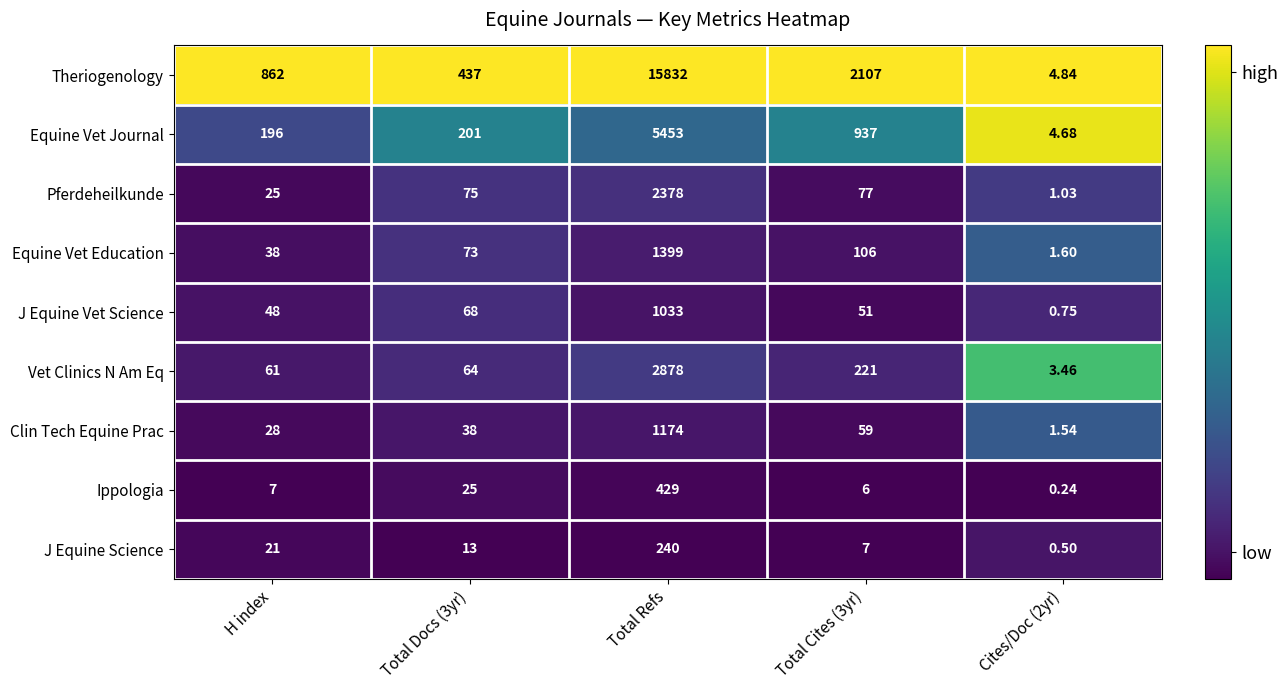

Is the value of Vet Clinics N Am Eq at Total Cites (3yr) greater than the value of J Equine Vet Science at Cites/Doc (2yr)?

Yes